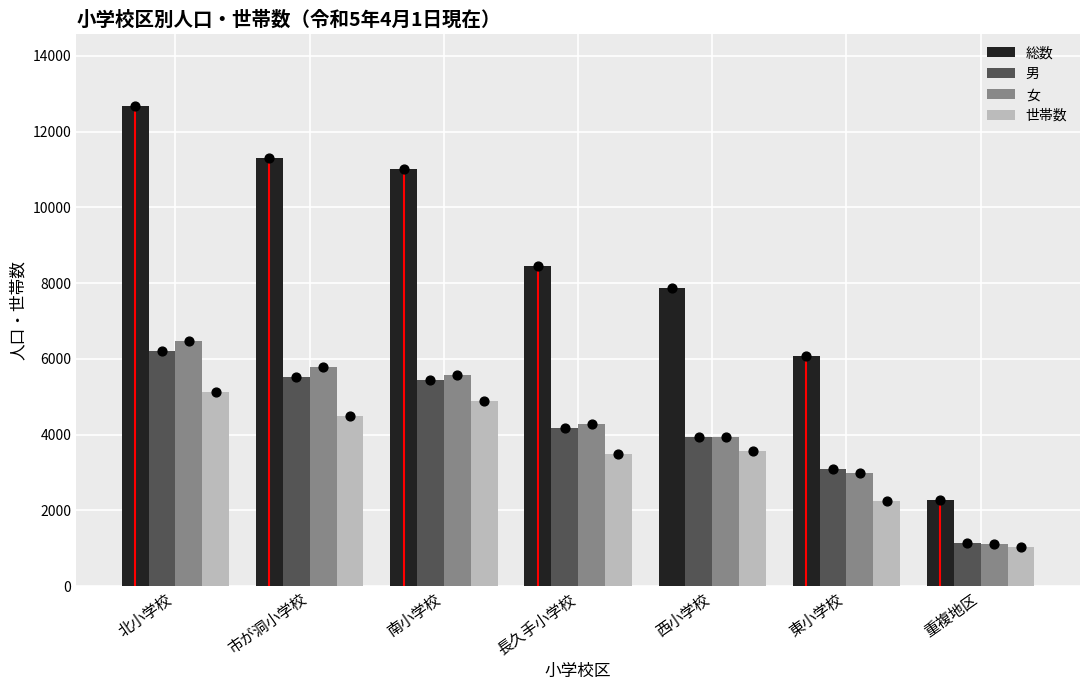

Which series reaches the minimum Y coordinate?

世帯数